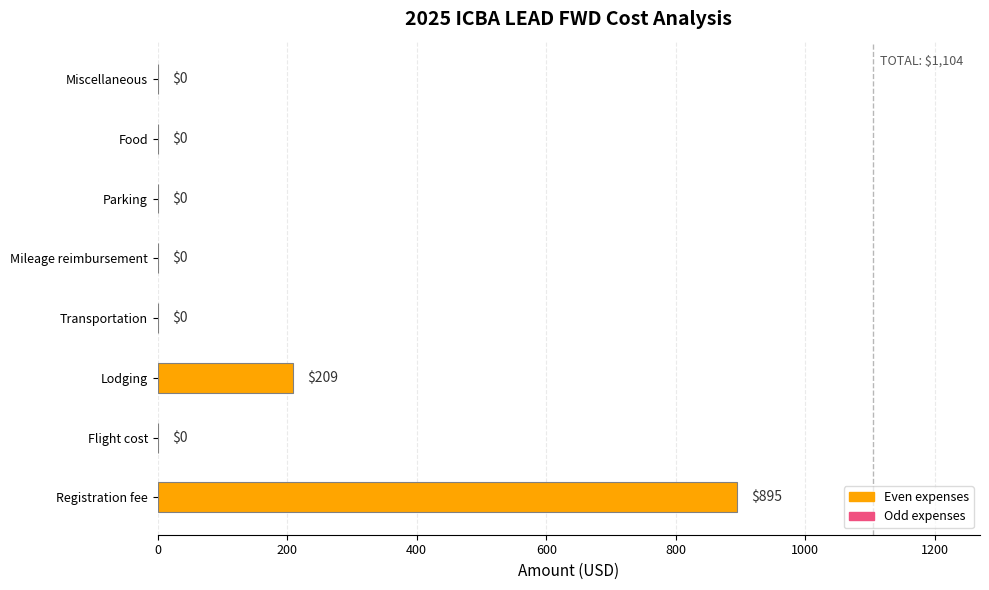

What is the sum of the values at Lodging and Registration fee?

1104